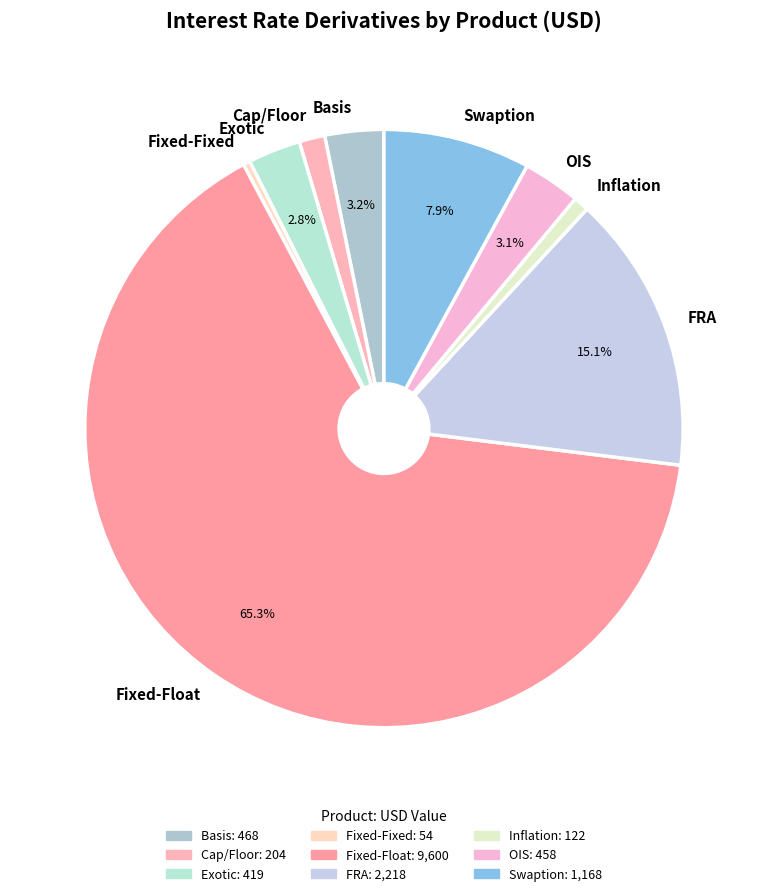

Between Swaption and OIS, which is larger?

Swaption